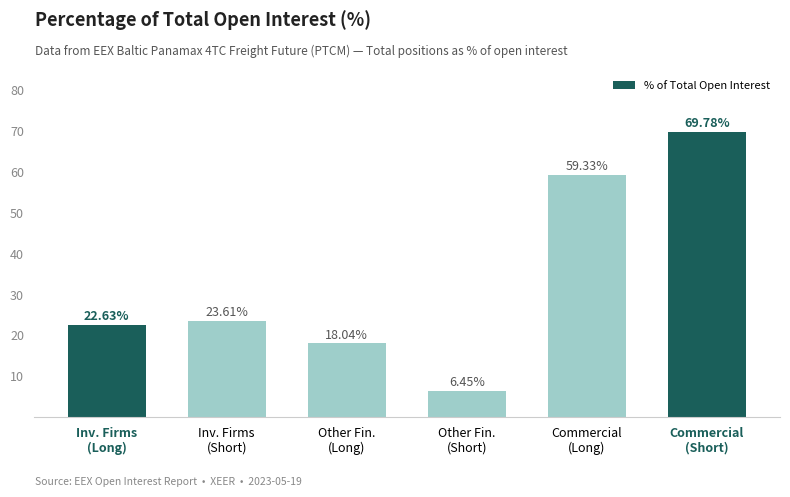

What is the ratio of the value at Other Fin.
(Short) to the value at Inv. Firms
(Short)?

0.3